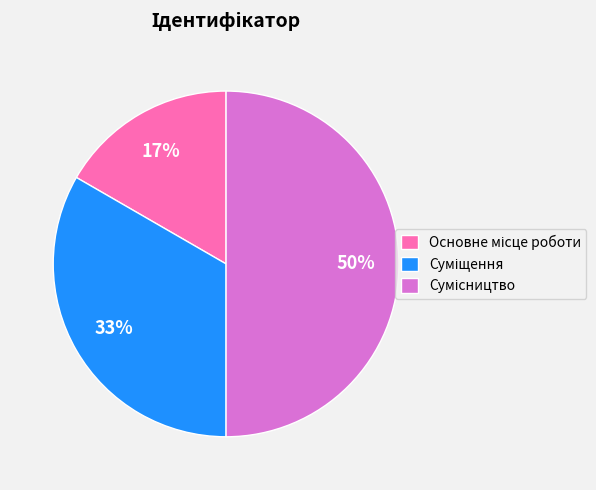

To the nearest percent, what is the average slice percentage?

33%